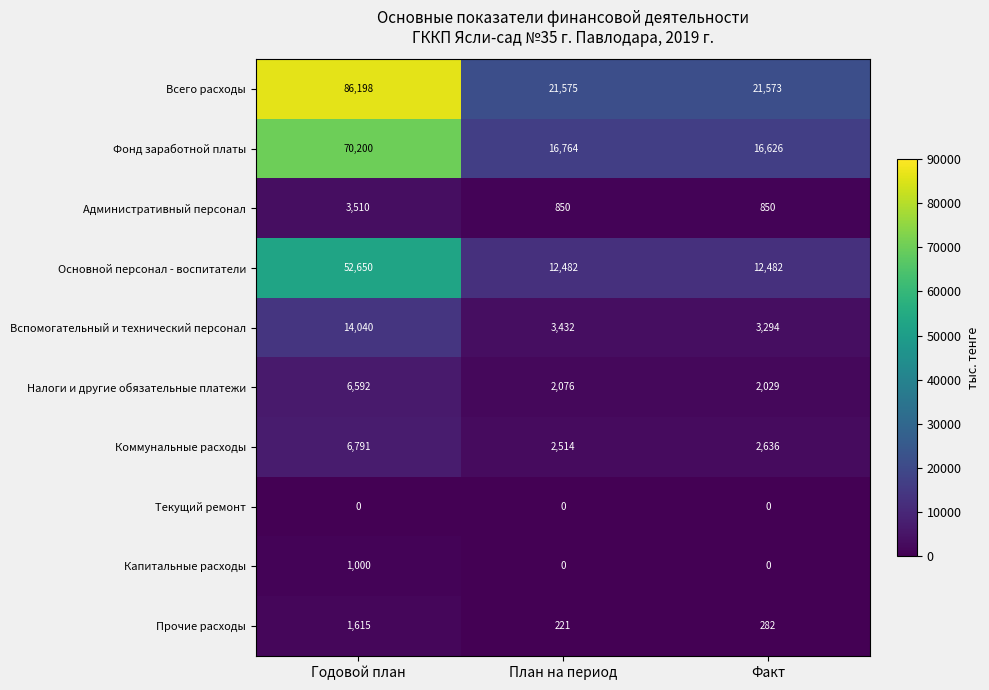

The Всего расходы series shows 21573 at Факт. True or false?

True